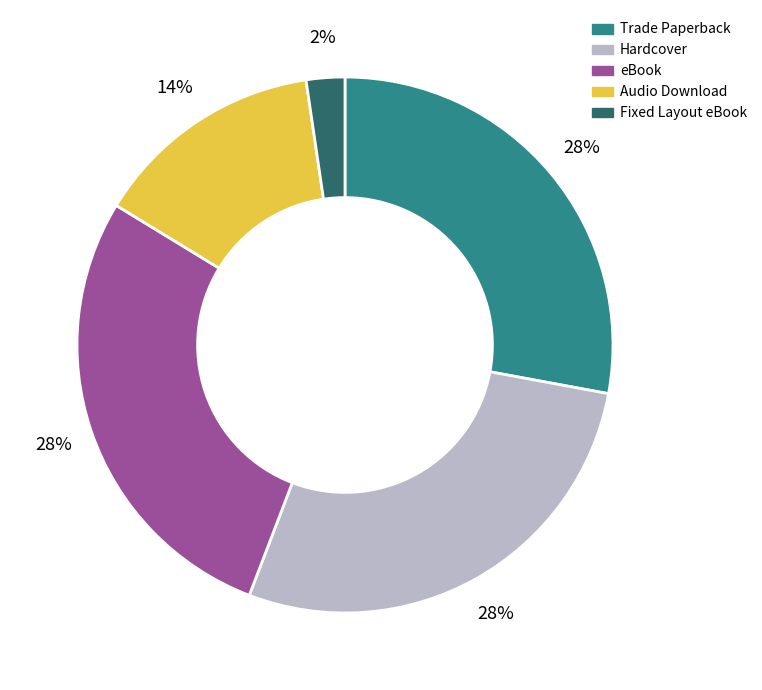

Is it true that eBook is 28% of the pie?

True